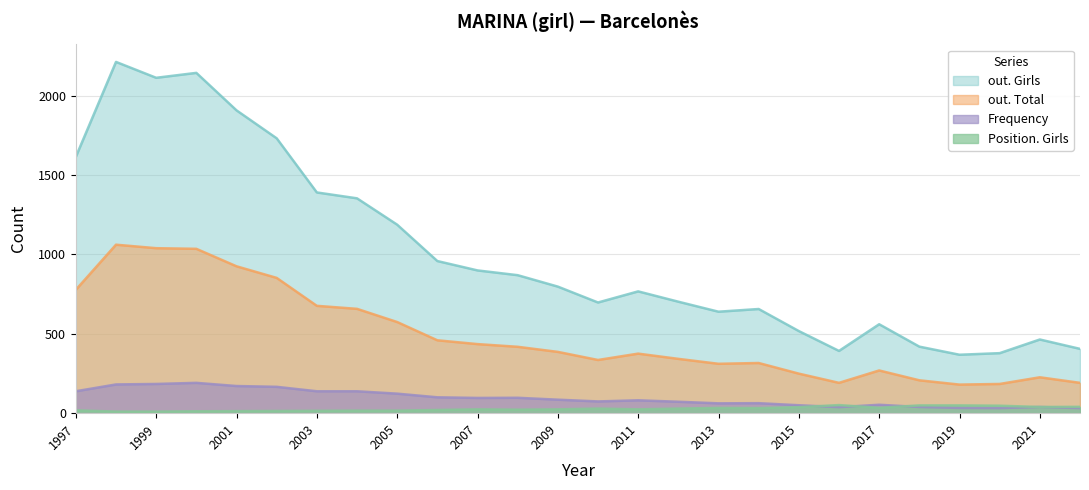

How many values in the out. Total series exceed 386?

12